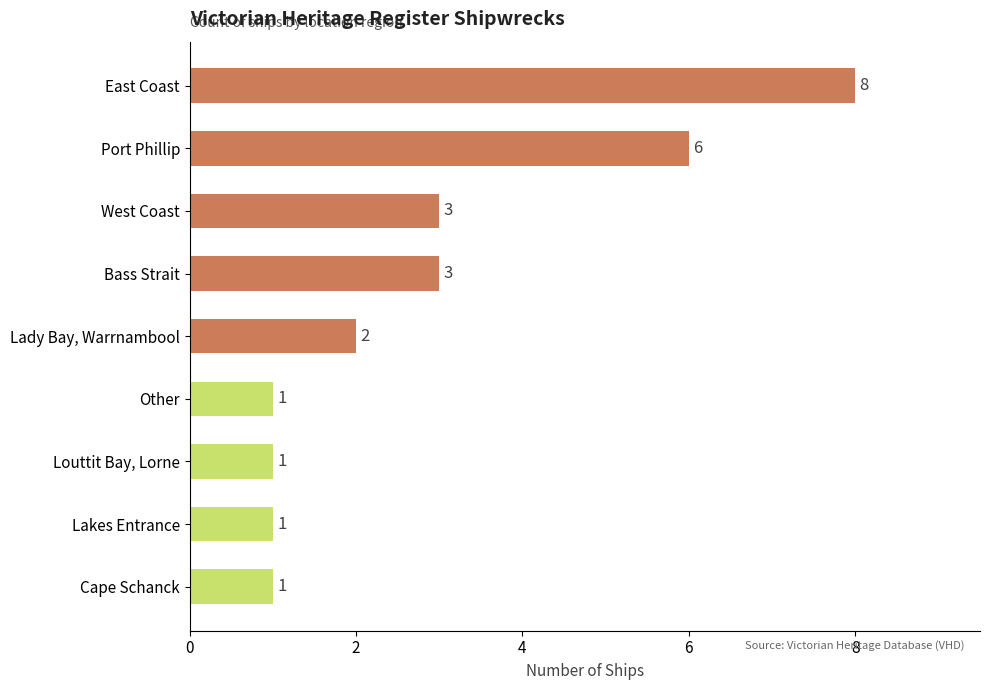

The chart shows a value of 3 at West Coast. True or false?

True